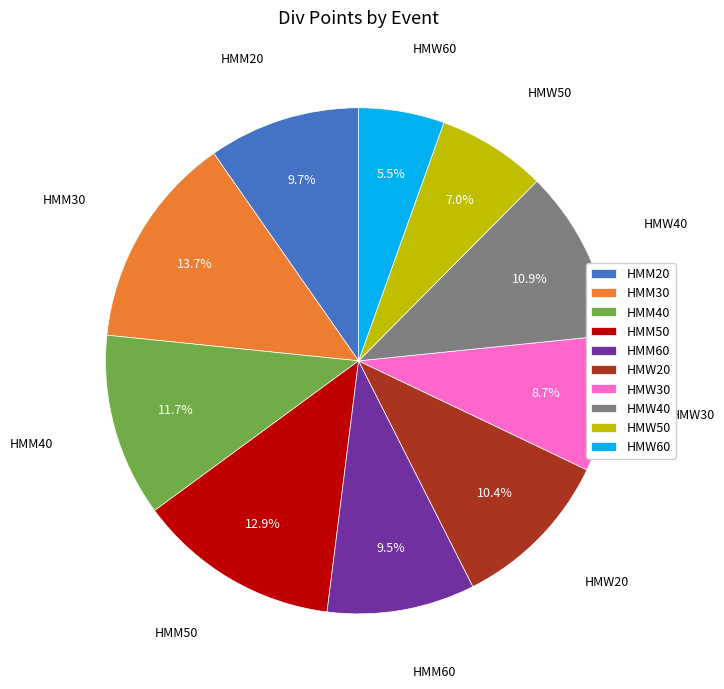

What percentage is NOT represented by HMW60?

94.5%